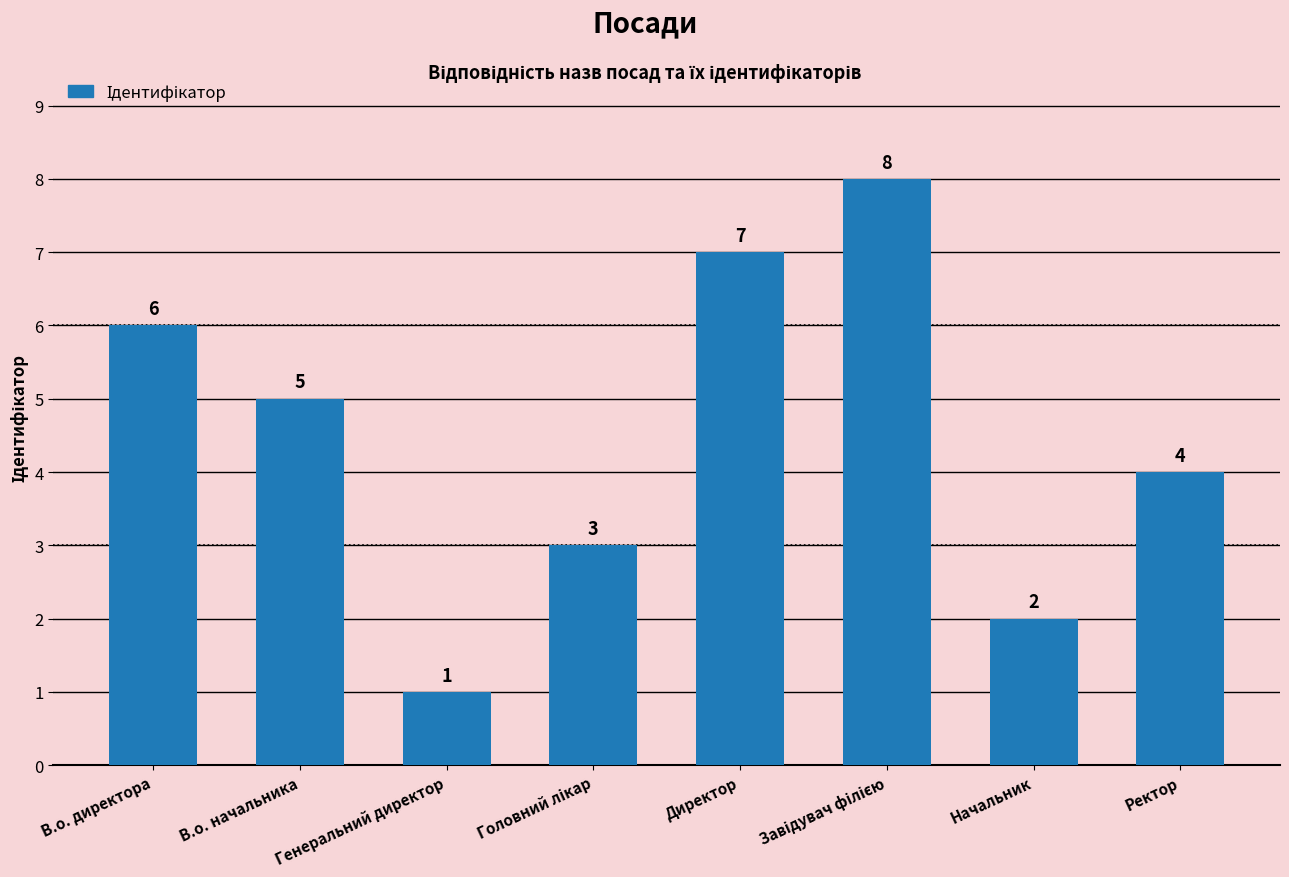

Are the bars horizontal?

No